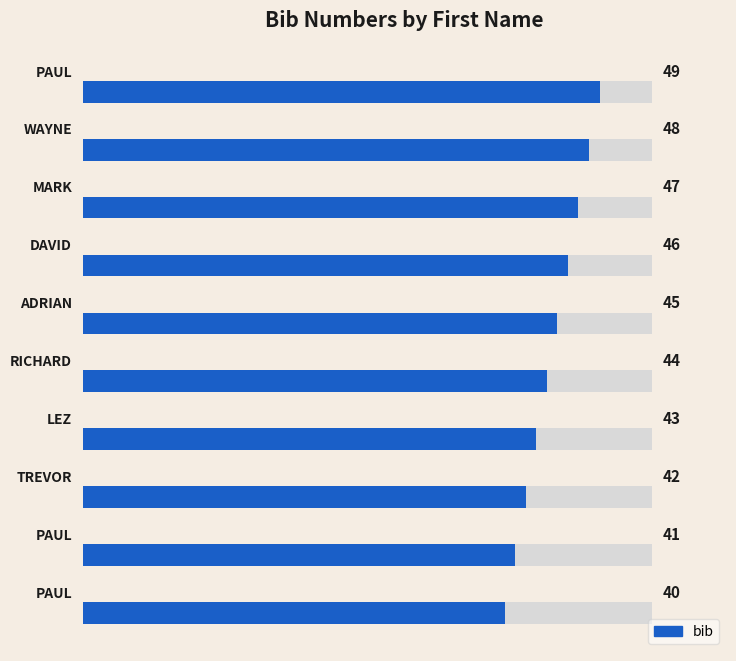

Is it true that the value at 0 is 40?

True